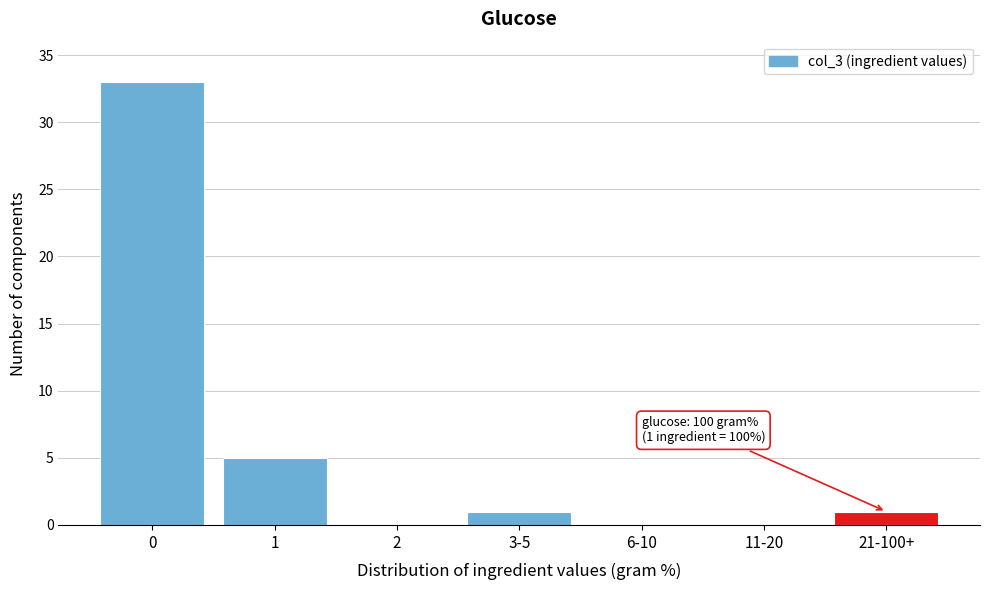

Reading left to right, what are all the values shown in this chart?

0=33	1=5	2=0	3-5=1	6-10=0	11-20=0	21-100+=1